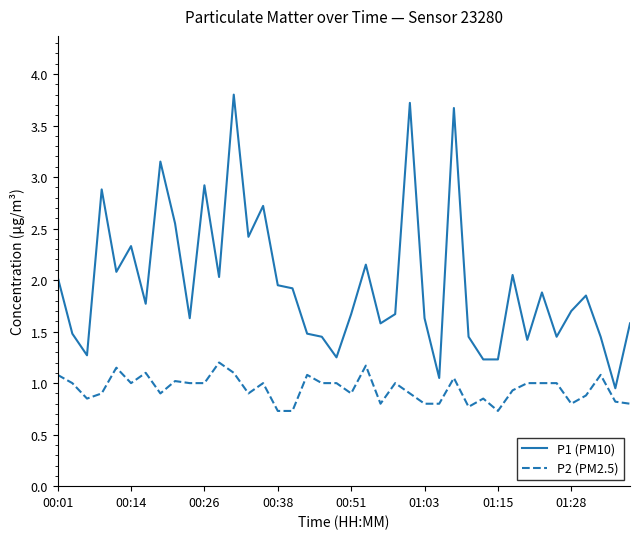

List the series in order of their peak value, lowest first.

P2 (PM2.5), P1 (PM10)